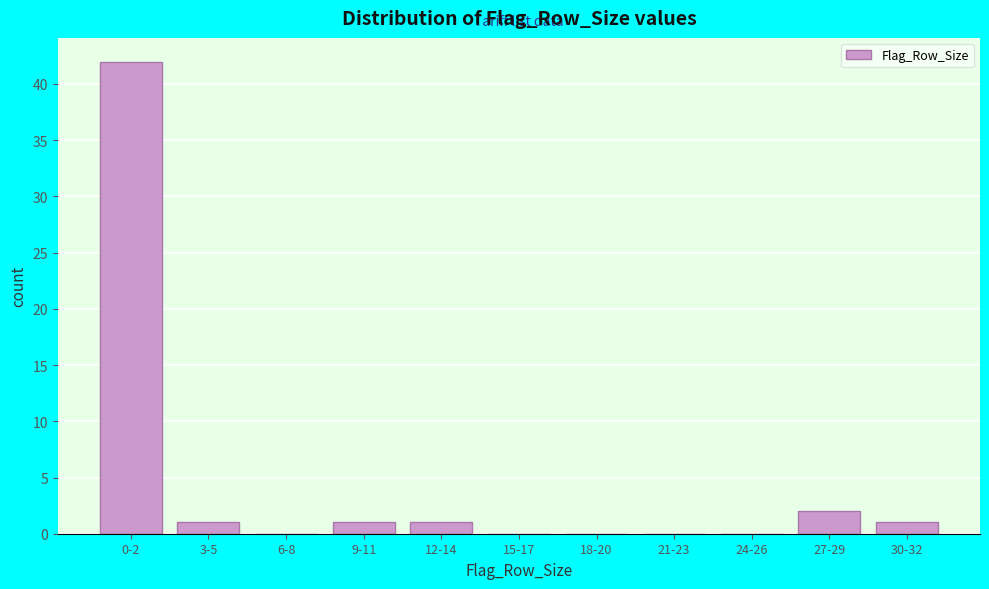

Reading left to right, what are all the values shown in this chart?

0-2=42	3-5=1	6-8=0	9-11=1	12-14=1	15-17=0	18-20=0	21-23=0	24-26=0	27-29=2	30-32=1